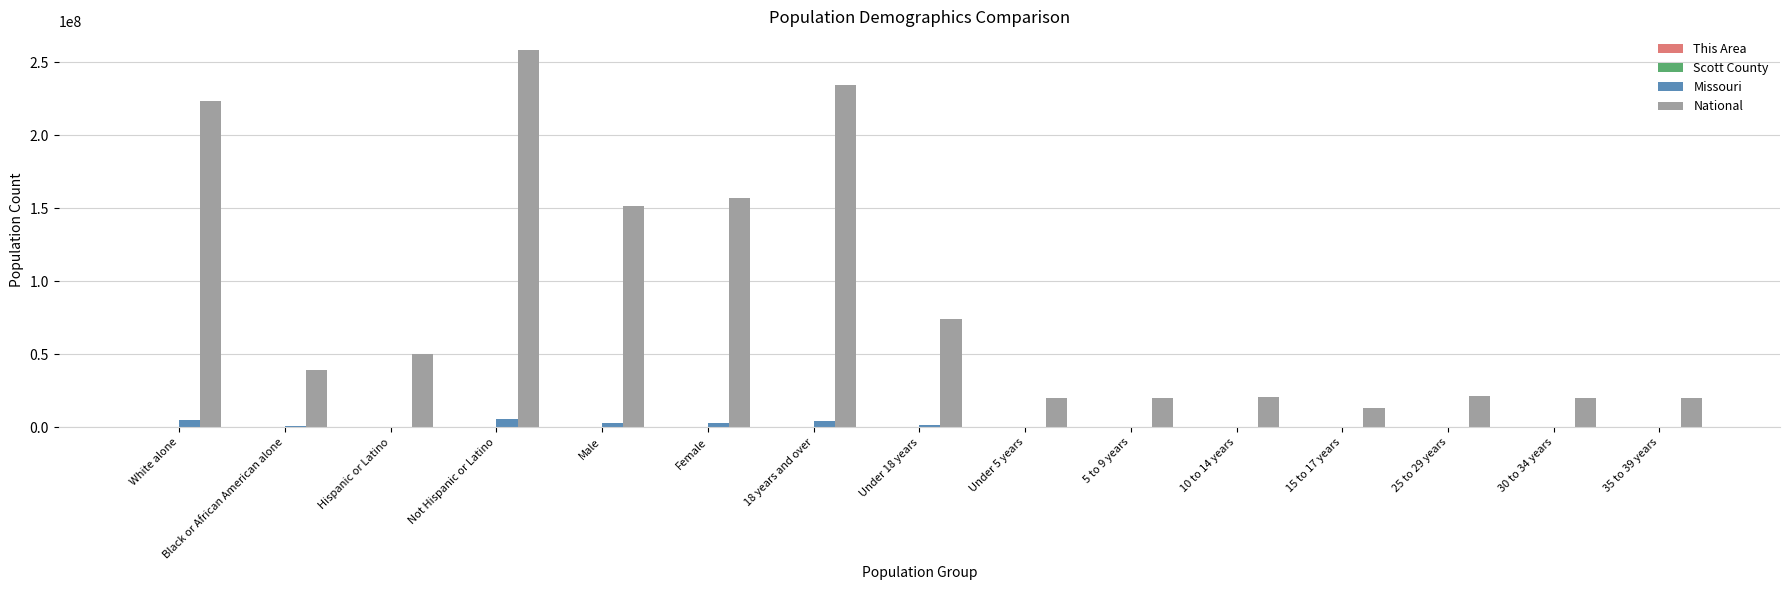

Is it true that National equals 208004369 at Female?

False